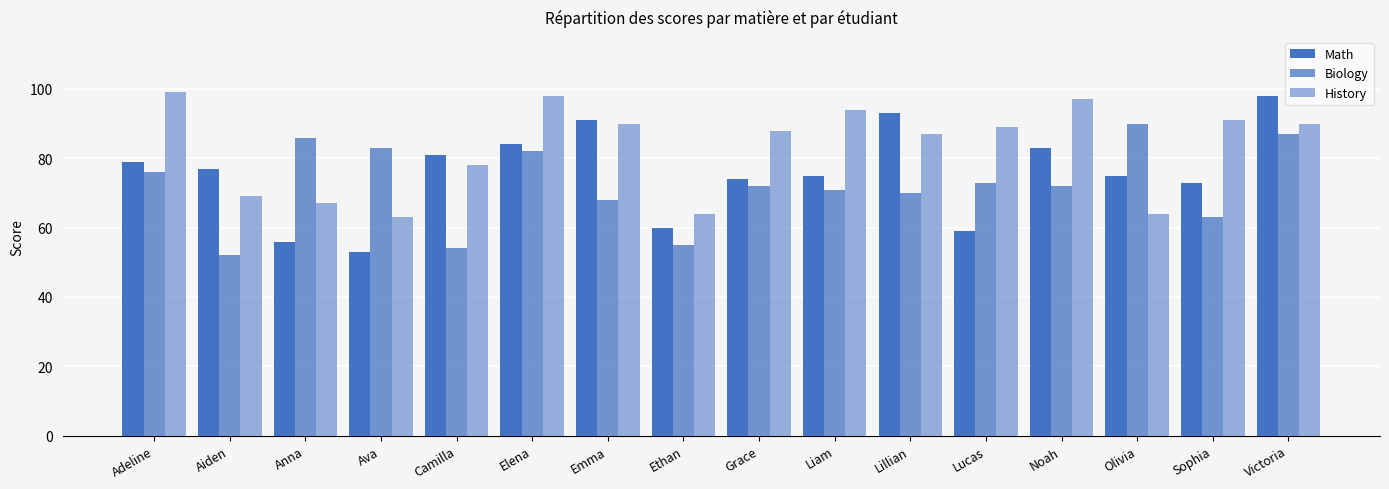

What is the average value of the Math series?

76